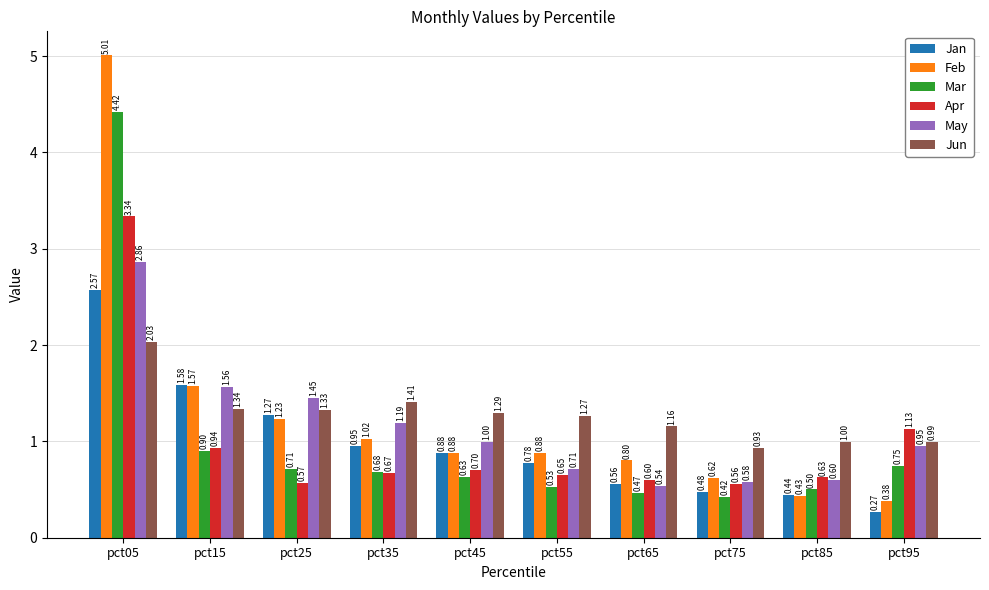

Which series has the widest spread of values?

Feb